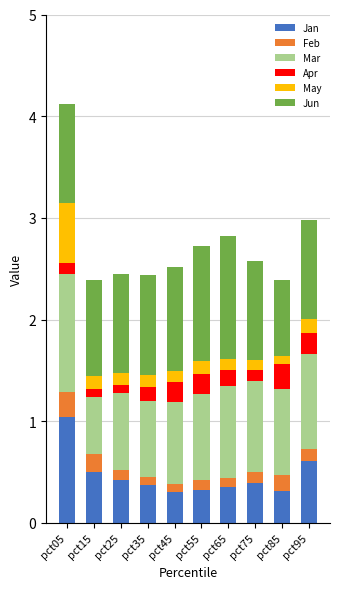

What is the average value of the Jan series?

0.5